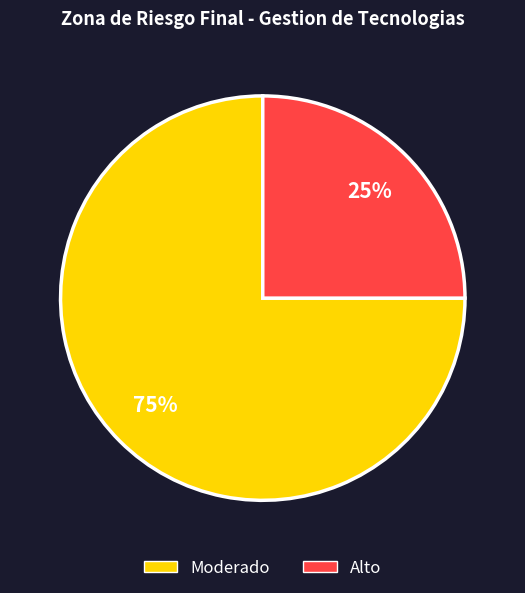

Count the number of slices in the pie.

2